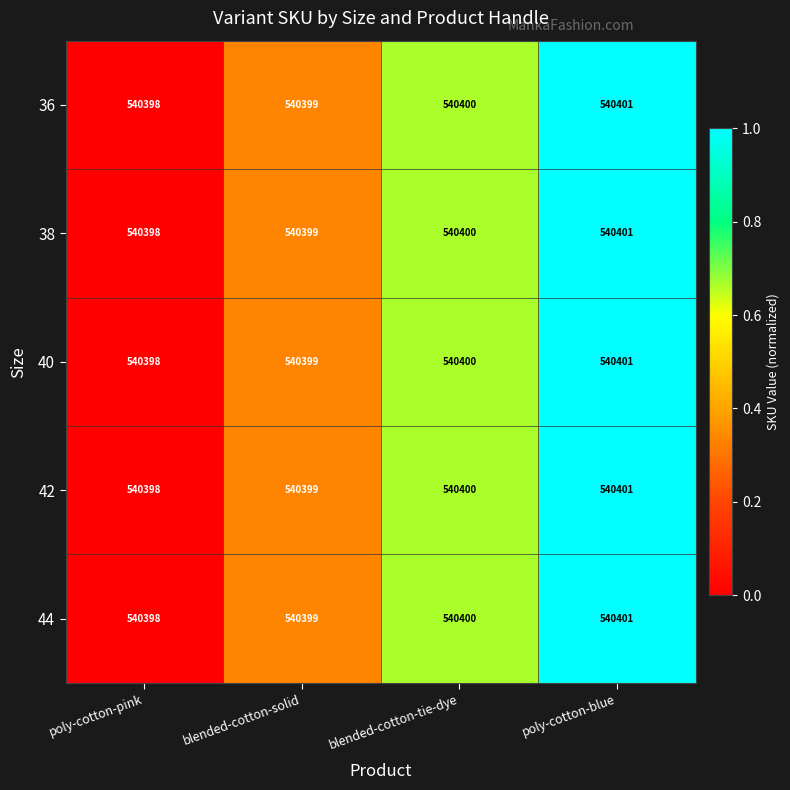

Reading right to left, list all the values displayed in this chart.

36: poly-cotton-blue=540401	blended-cotton-tie-dye=540400	blended-cotton-solid=540399	poly-cotton-pink=540398
38: poly-cotton-blue=540401	blended-cotton-tie-dye=540400	blended-cotton-solid=540399	poly-cotton-pink=540398
40: poly-cotton-blue=540401	blended-cotton-tie-dye=540400	blended-cotton-solid=540399	poly-cotton-pink=540398
42: poly-cotton-blue=540401	blended-cotton-tie-dye=540400	blended-cotton-solid=540399	poly-cotton-pink=540398
44: poly-cotton-blue=540401	blended-cotton-tie-dye=540400	blended-cotton-solid=540399	poly-cotton-pink=540398